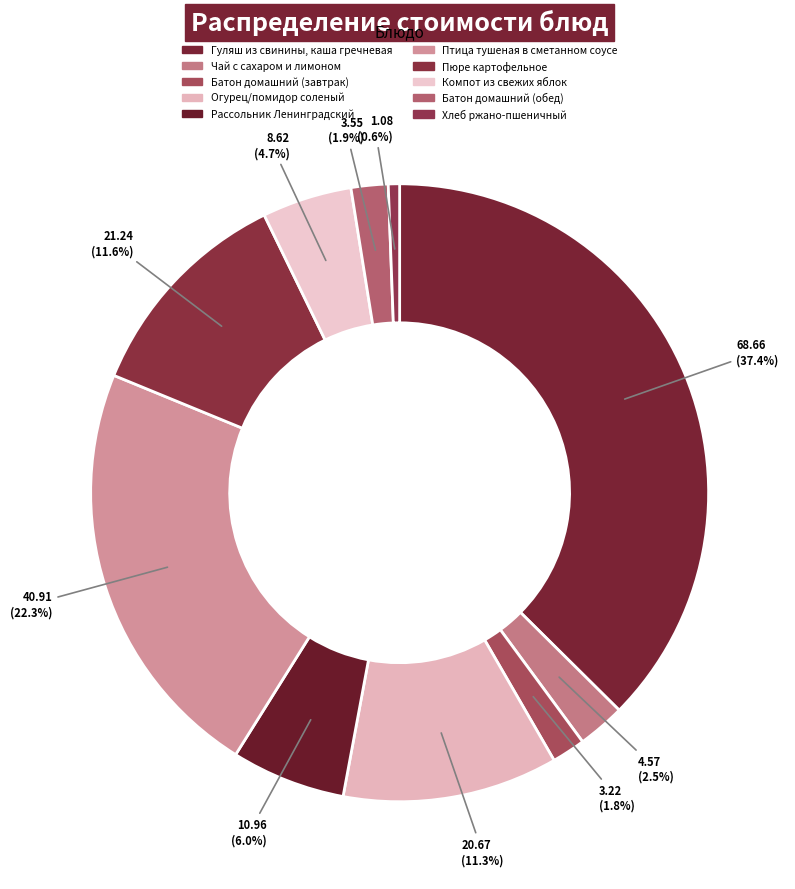

True or false: Хлеб ржано-пшеничный accounts for 11% of the total.

False